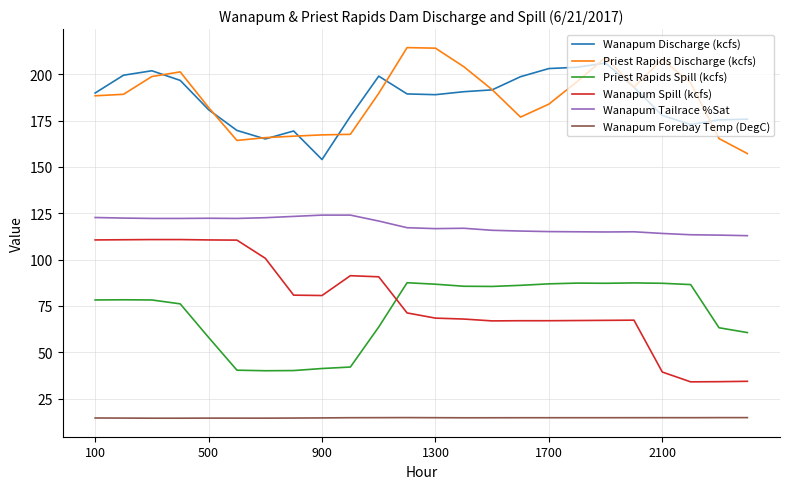

What is the lowest value of the Wanapum Tailrace %Sat series?

112.9